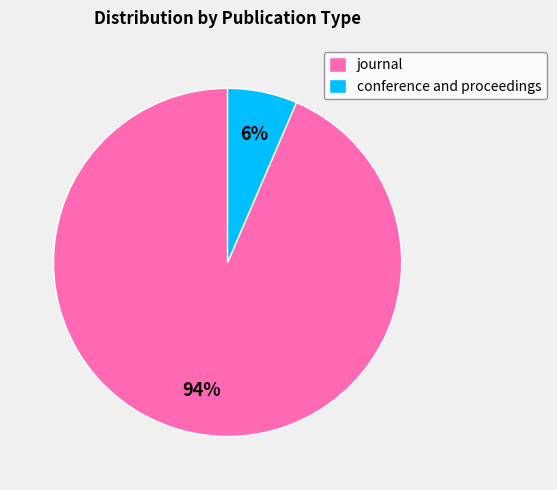

Is journal the majority of the pie?

Yes